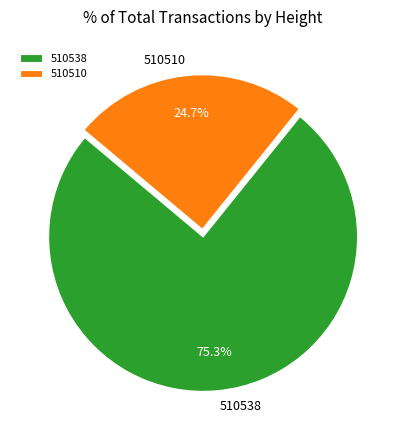

Combined, what portion of the pie is 510510 and 510538?

100.0%